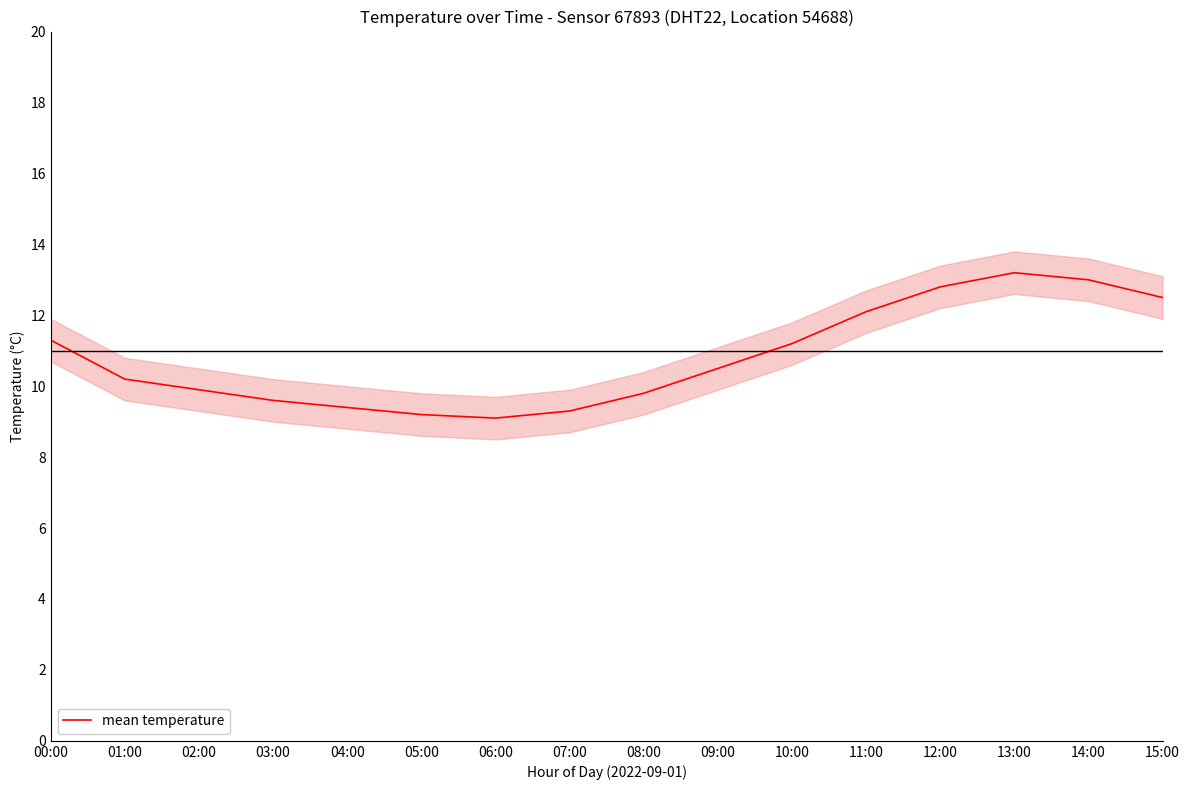

What is the label of the 11th point from the right?

05:00